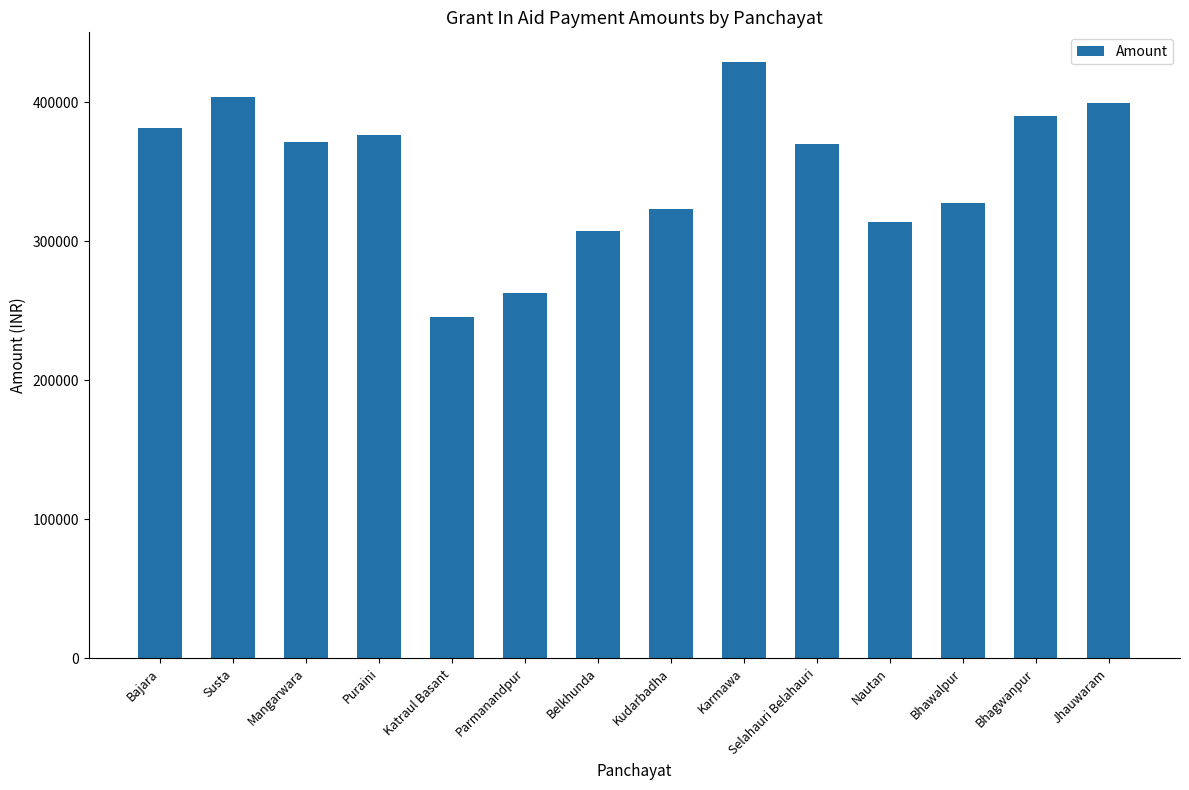

The value at Bhawalpur is 456330. True or false?

False